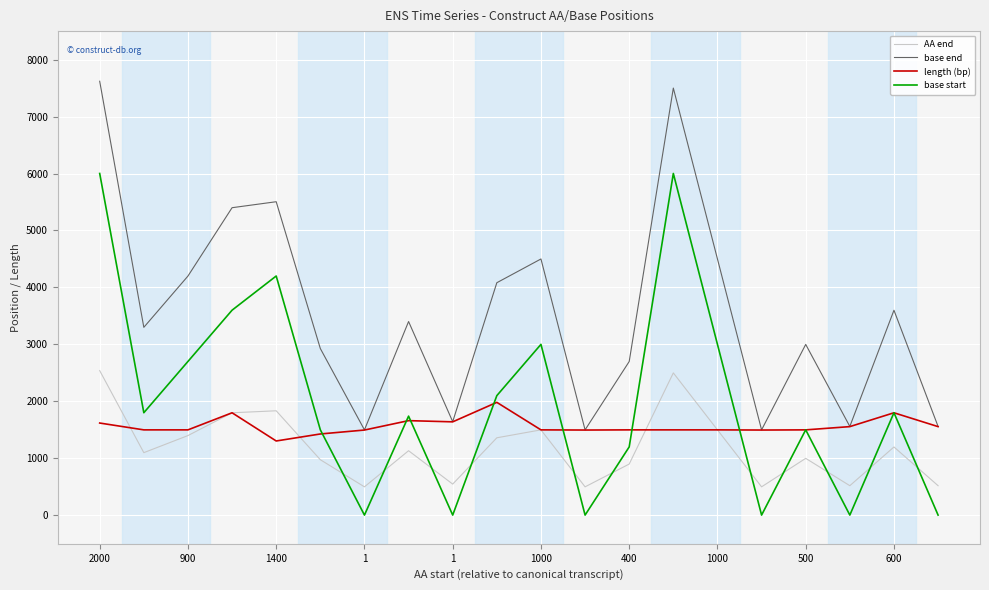

How many interior local peaks does the base start series have?

6